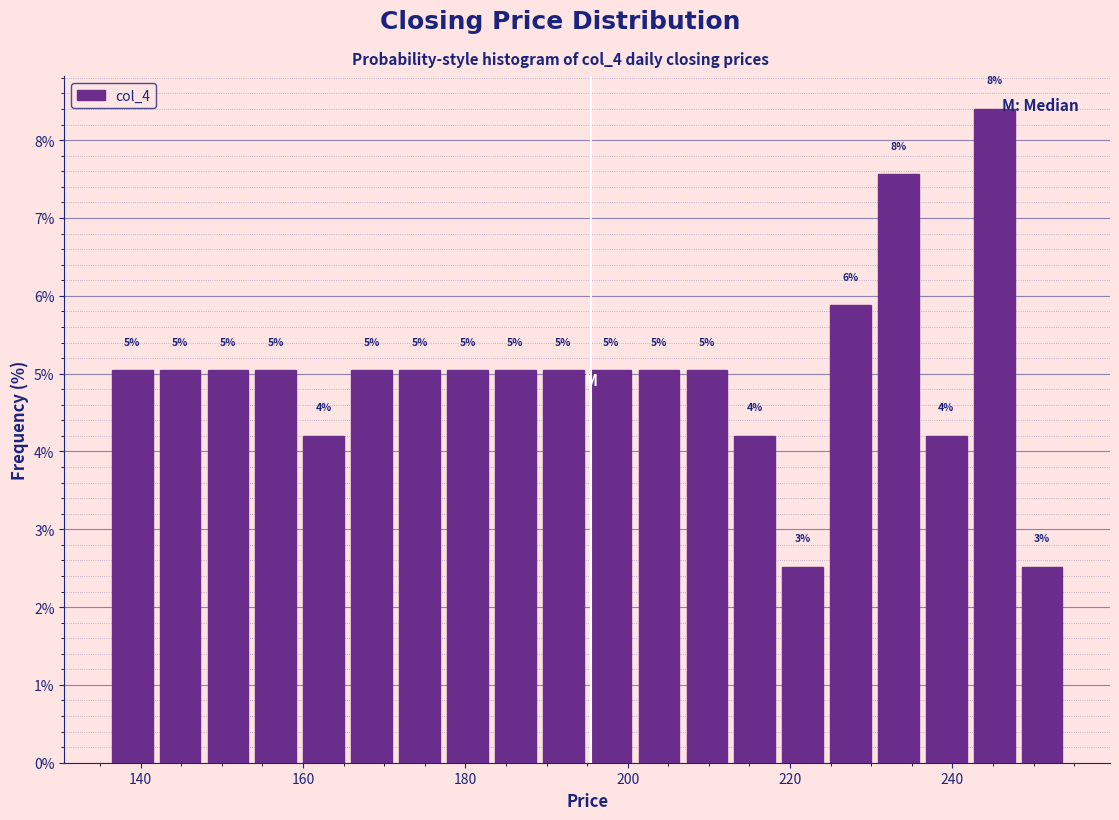

Read against the x-axis, roughly where is the centre of the tallest bar?

246